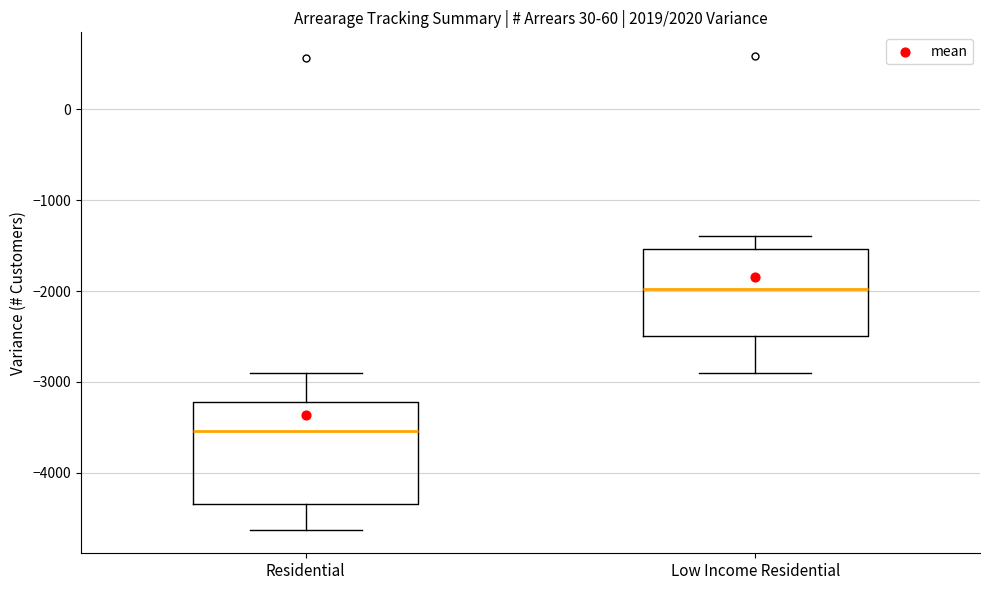

Where is the lower edge of the box for Residential on the y-axis? The values are not printed on the chart, so give them approximately, as read against the axis.

-4300